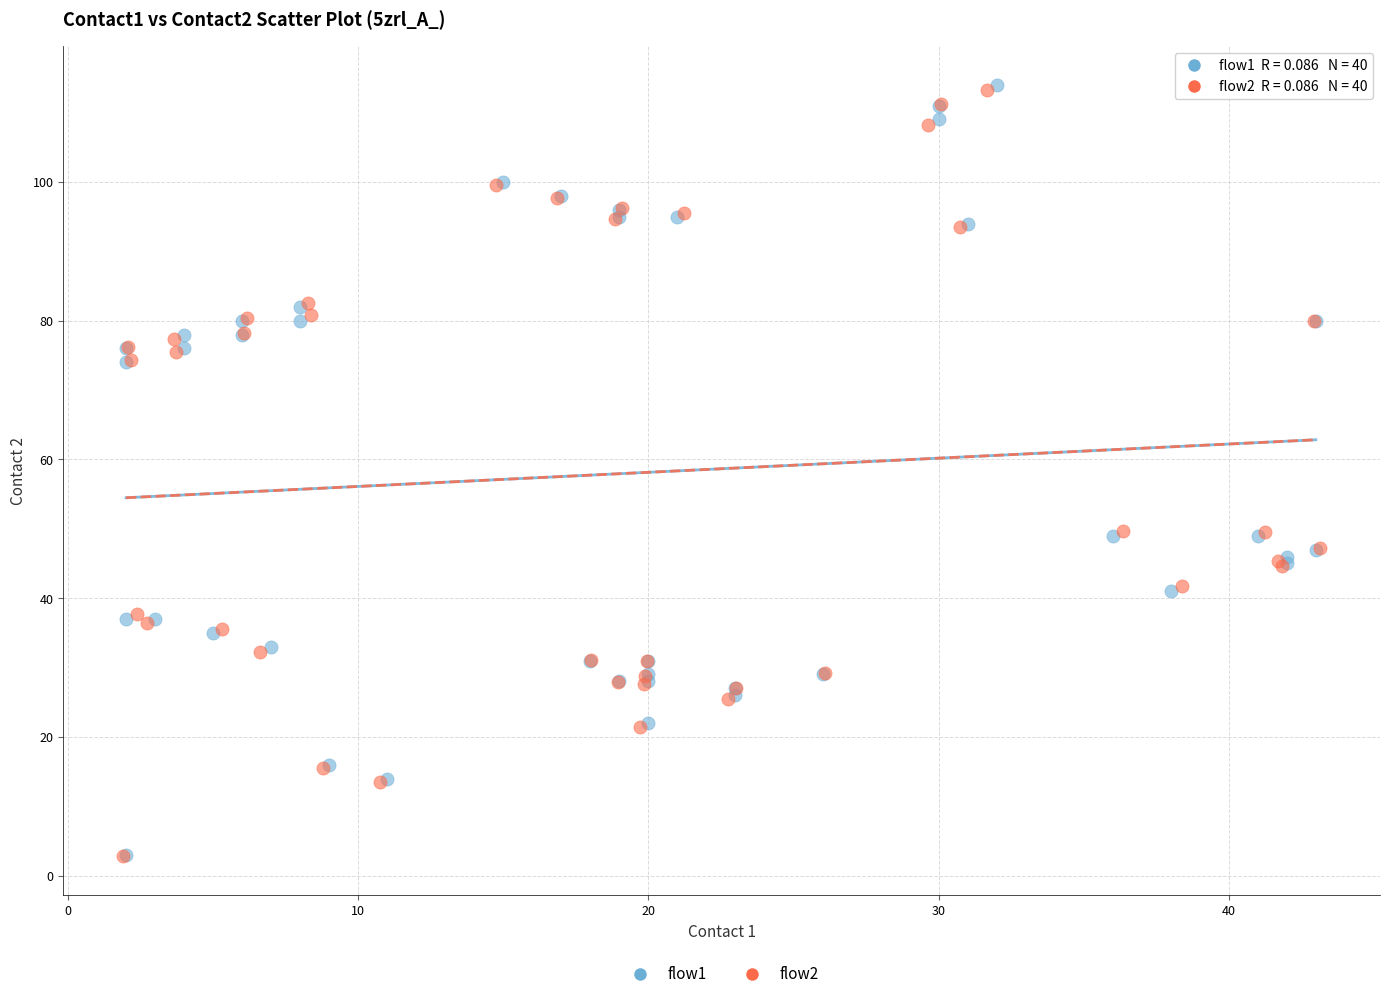

What are all the series names shown in the legend?

flow1, flow2